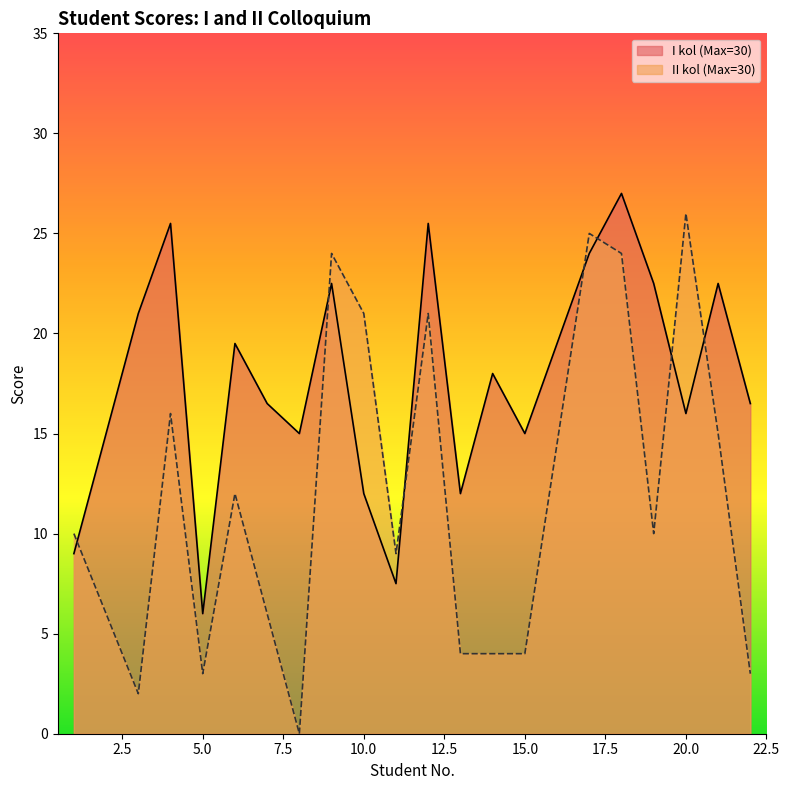

What is the value of the II kol (Max=30) point at the 9th from the left?

21.0